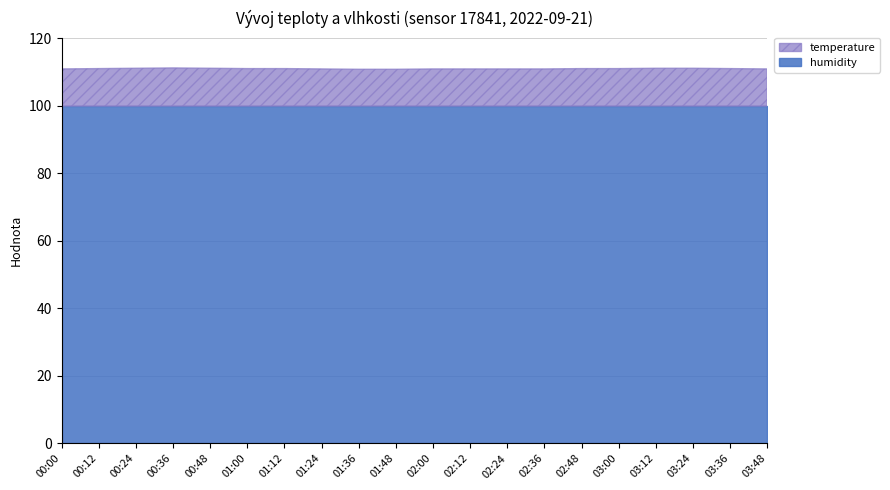

How many lines are shown in the chart?

2